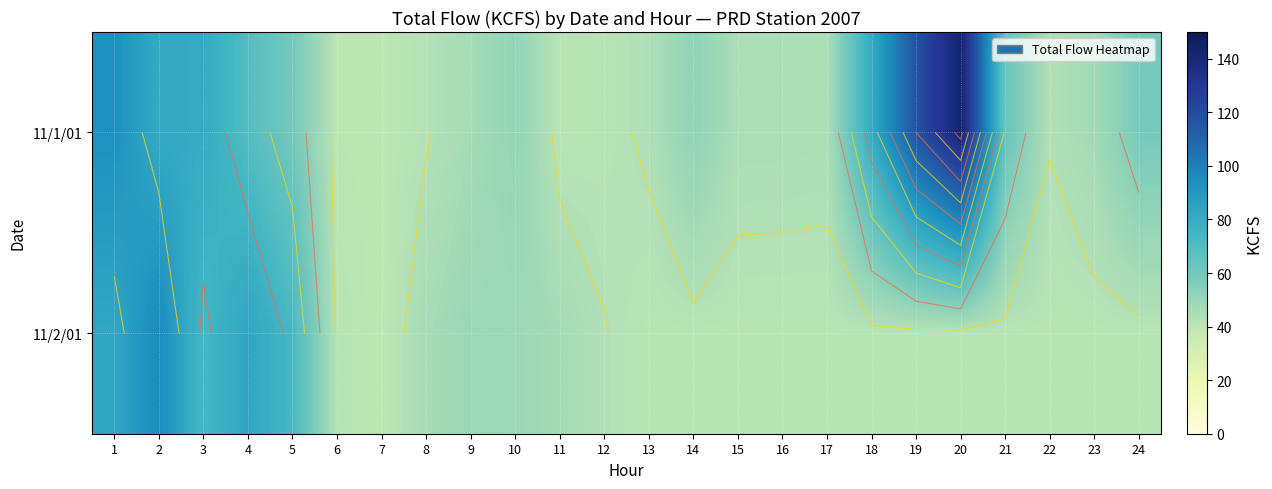

Where is 11/2/01 nearest to the value 68?

5